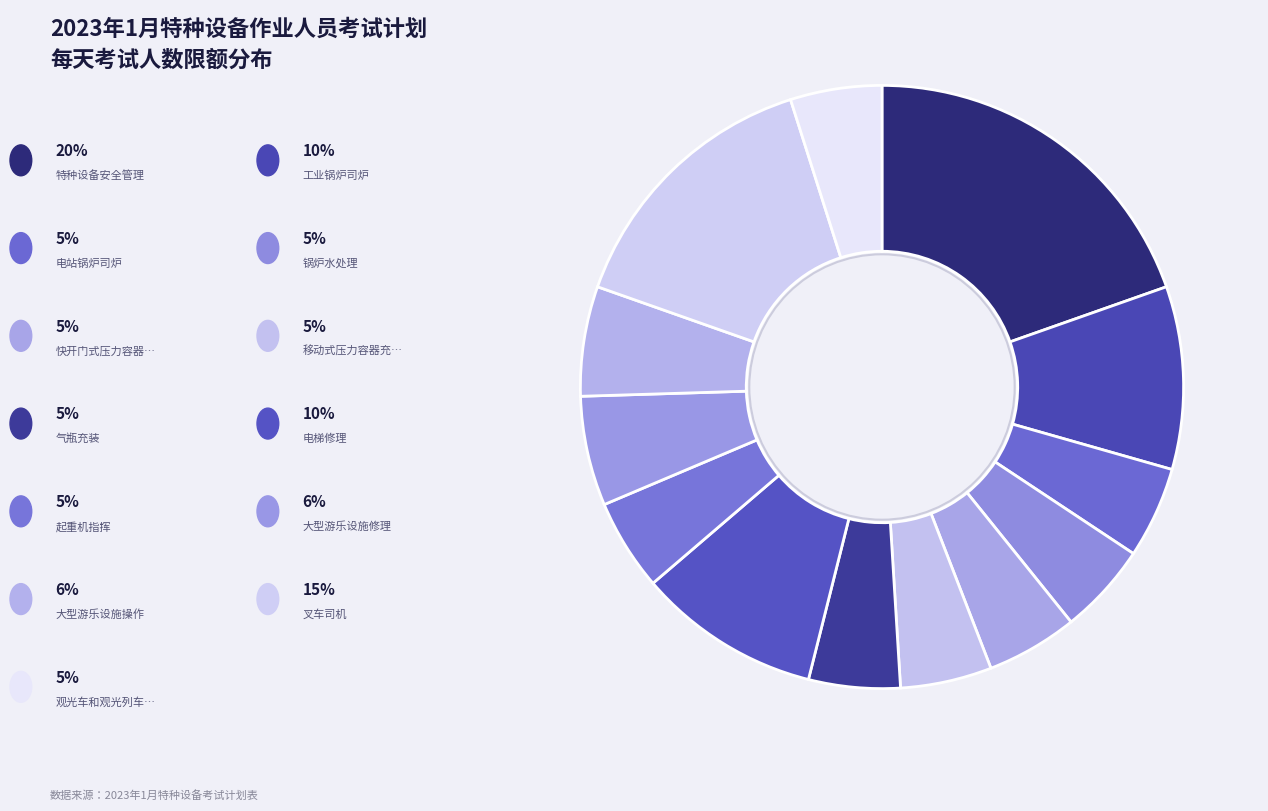

Which slice is the smallest?

电站锅炉司炉